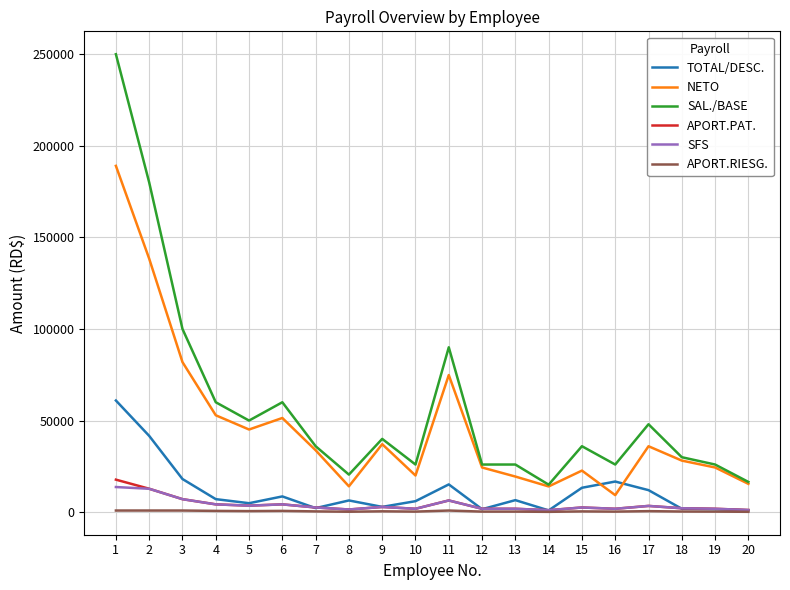

Which series has the largest range (max minus min)?

SAL./BASE